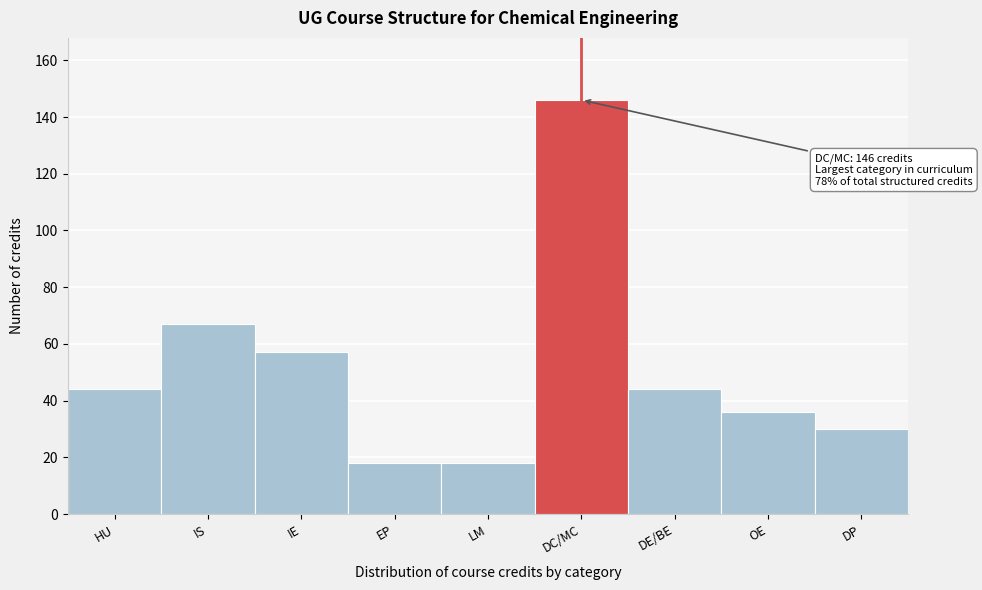

Reading left to right, extract all data points from this chart.

44	67	57	18	18	146	44	36	30